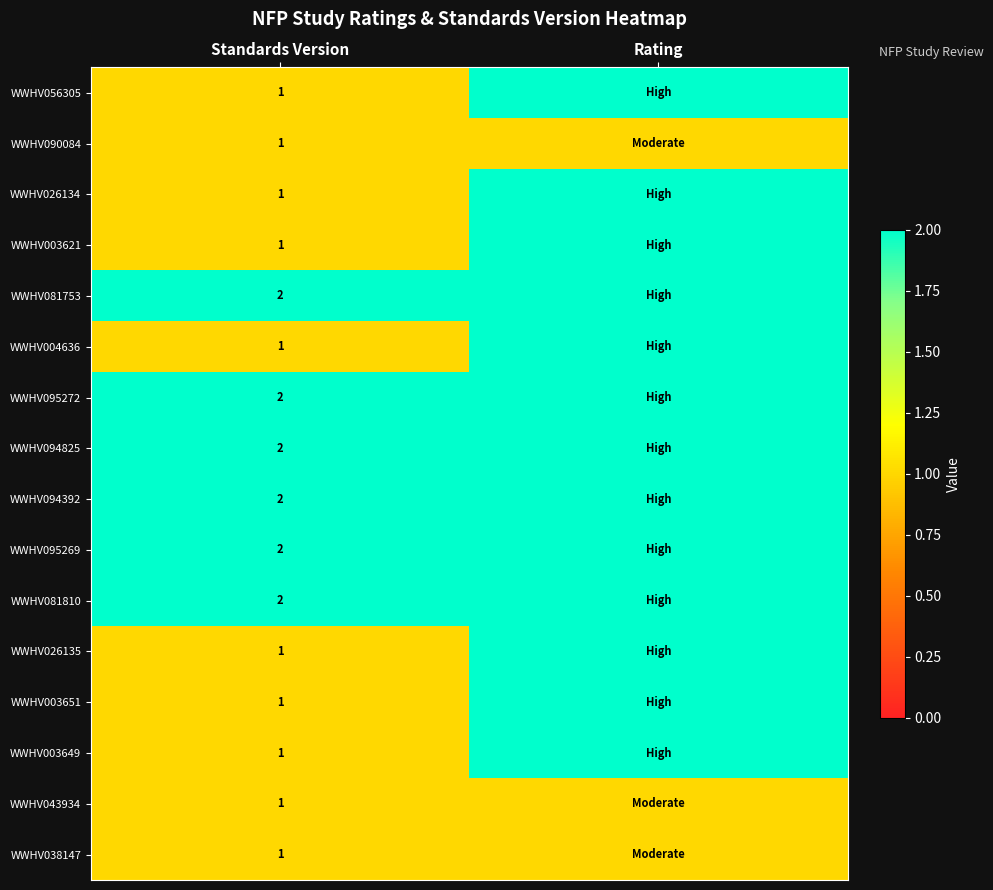

What is the total value across all series at Standards Version?

22